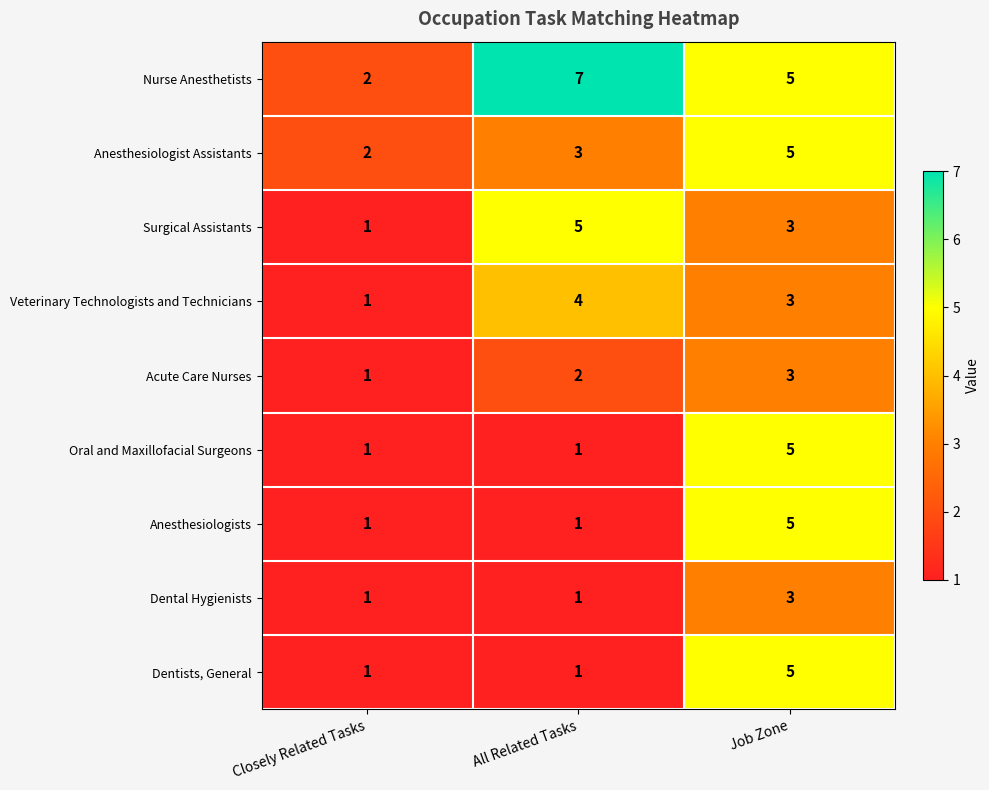

How many Dental Hygienists values are between 1 and 3?

3